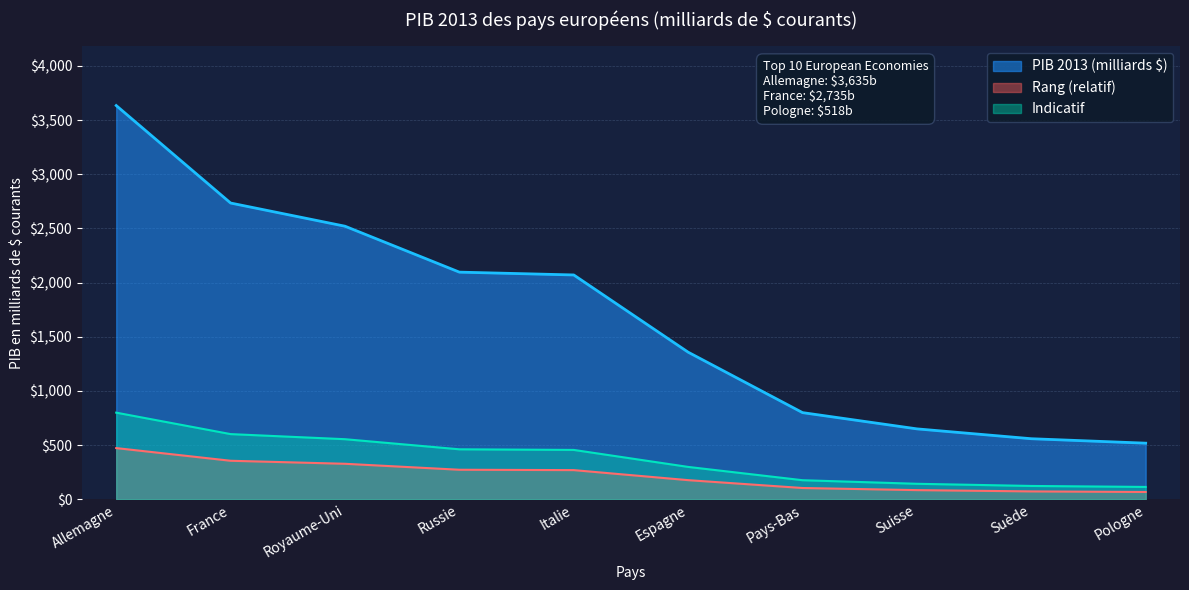

What is the difference between the maximum and second lowest values?

3076